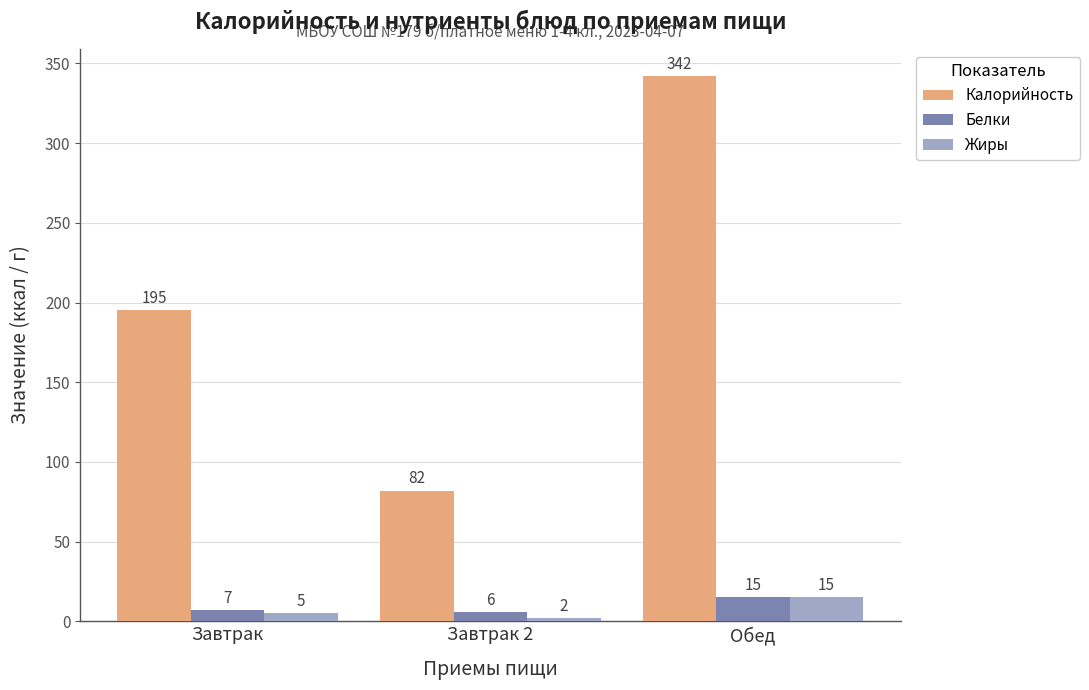

How many groups of bars are there?

3